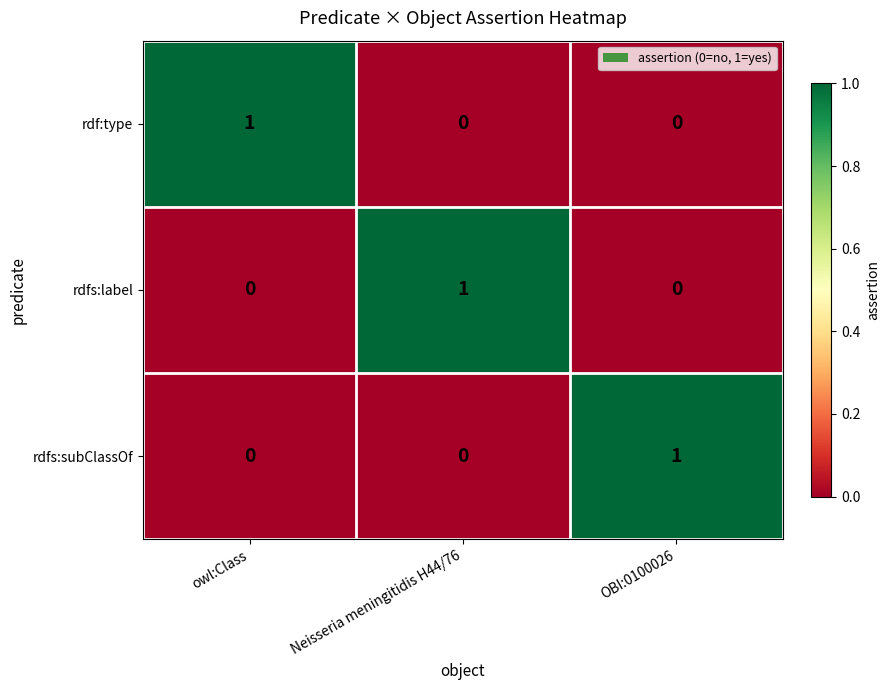

How many values in rdfs:label are above zero?

1